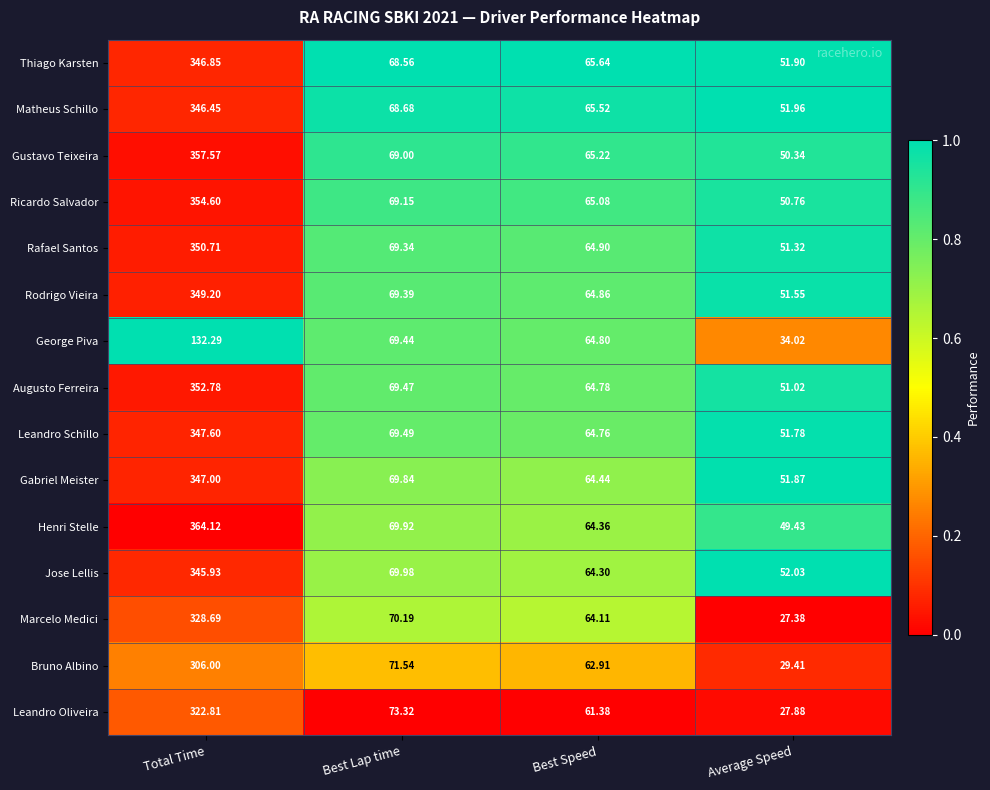

What is the spread (max minus min) of values at Best Speed?

4.3